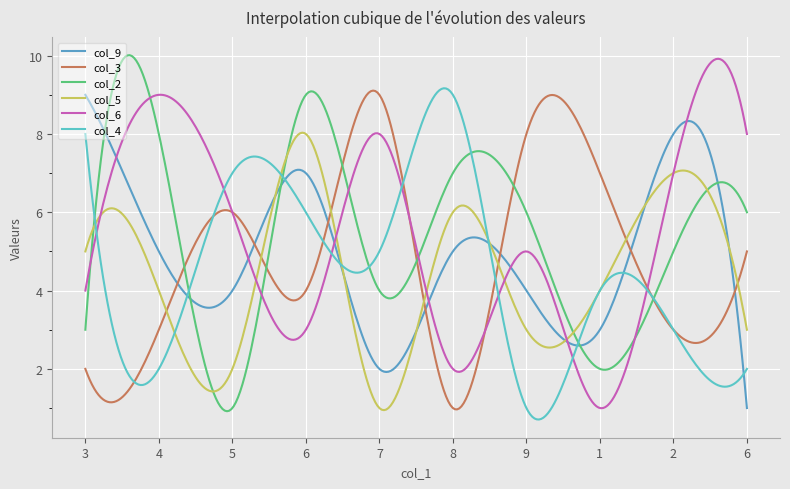

What is the maximum value for col_9?

9.0